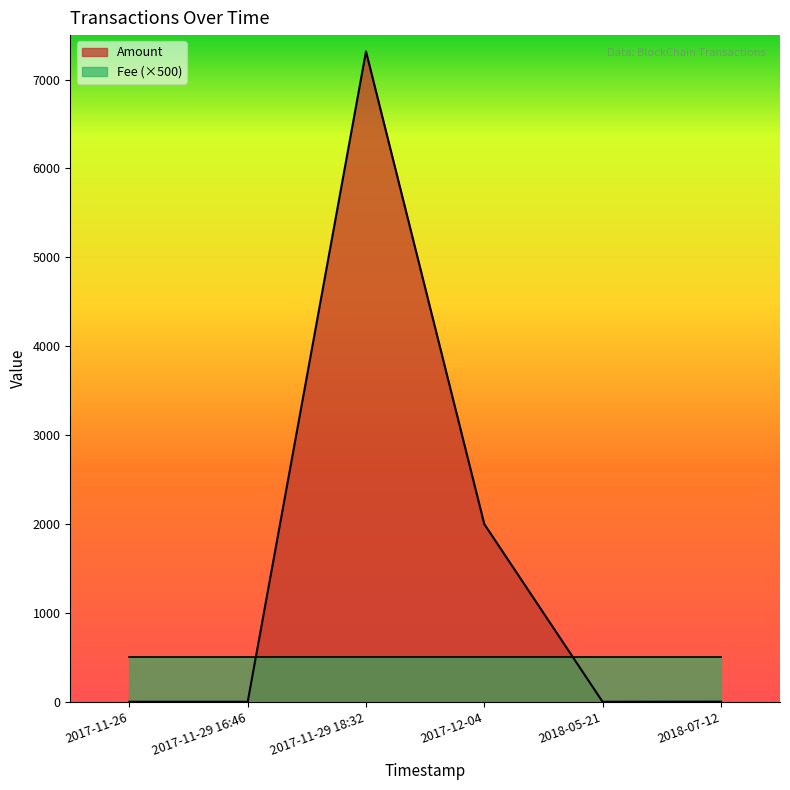

Reading left to right, what are all the values shown in this chart?

0.0	0.0	7316.2	1999.0	0.0	1.0